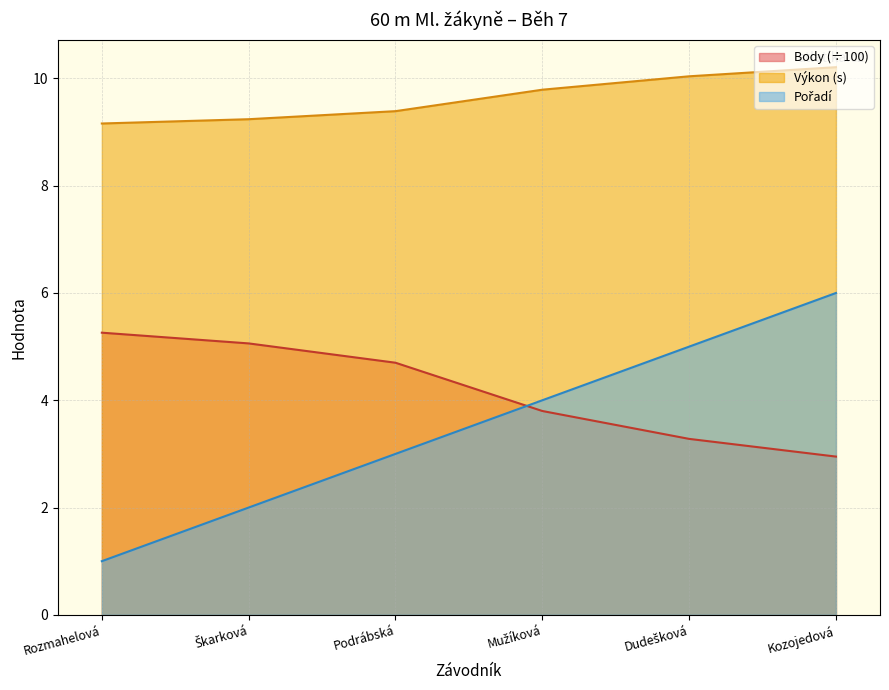

Does the chart have visible grid lines?

Yes